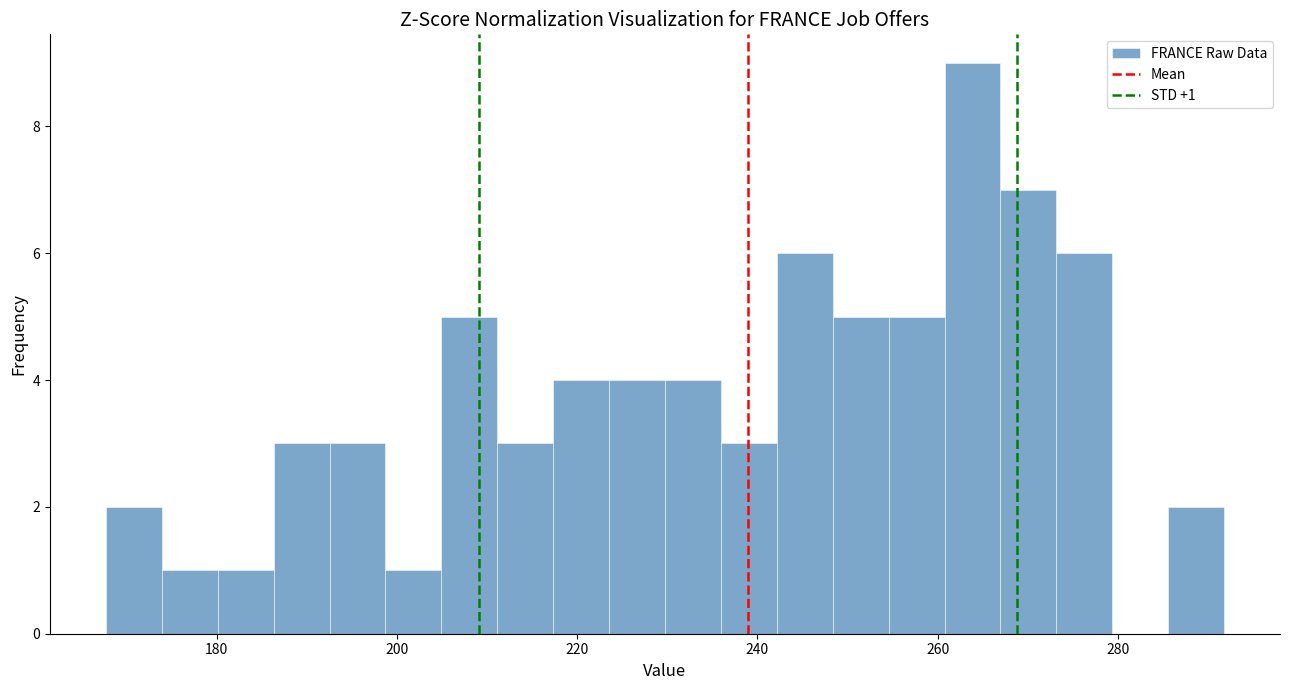

Around what value on the x-axis is the tallest bar? Give the approximate position of its centre, as read against the axis.

264